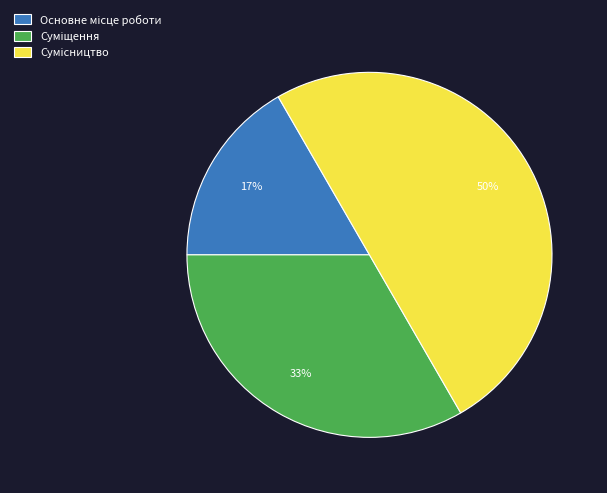

To the nearest percent, what is the average slice percentage?

33%